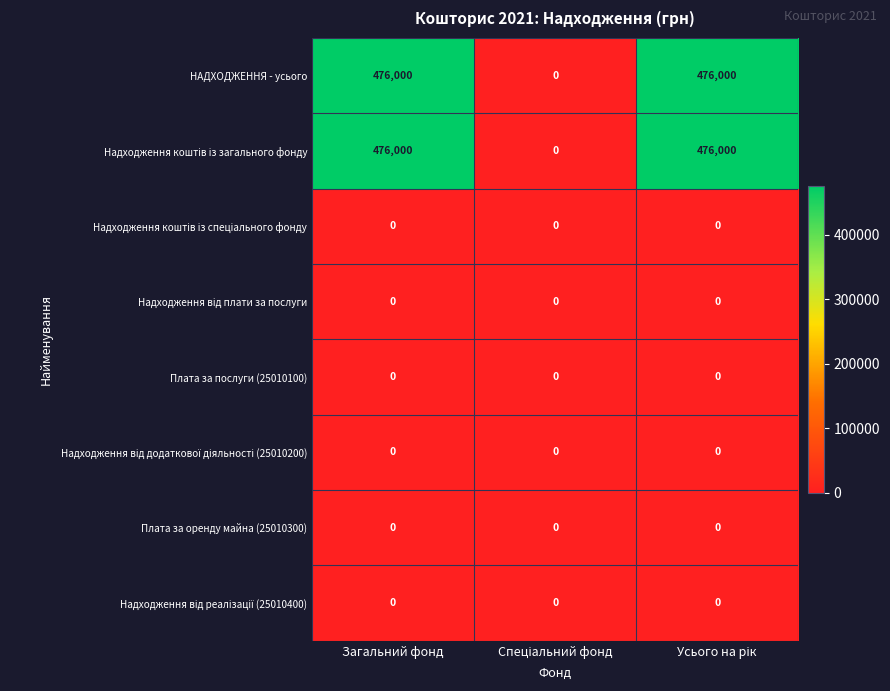

What is the total value across all series at Загальний фонд?

952000